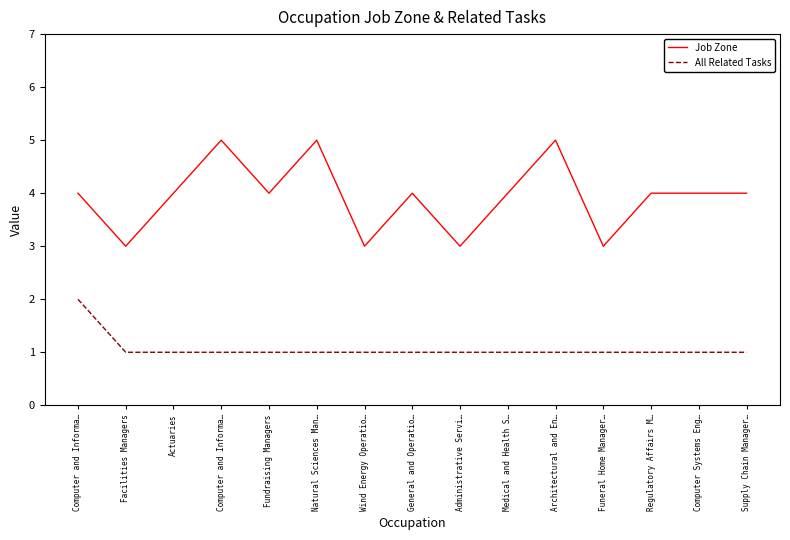

Reading left to right, what are all the values shown in this chart?

Job Zone: Computer and Informa…=4	Facilities Managers=3	Actuaries=4	Computer and Informa…=5	Fundraising Managers=4	Natural Sciences Man…=5	Wind Energy Operatio…=3	General and Operatio…=4	Administrative Servi…=3	Medical and Health S…=4	Architectural and En…=5	Funeral Home Manager…=3	Regulatory Affairs M…=4	Computer Systems Eng…=4	Supply Chain Manager…=4
All Related Tasks: Computer and Informa…=2	Facilities Managers=1	Actuaries=1	Computer and Informa…=1	Fundraising Managers=1	Natural Sciences Man…=1	Wind Energy Operatio…=1	General and Operatio…=1	Administrative Servi…=1	Medical and Health S…=1	Architectural and En…=1	Funeral Home Manager…=1	Regulatory Affairs M…=1	Computer Systems Eng…=1	Supply Chain Manager…=1